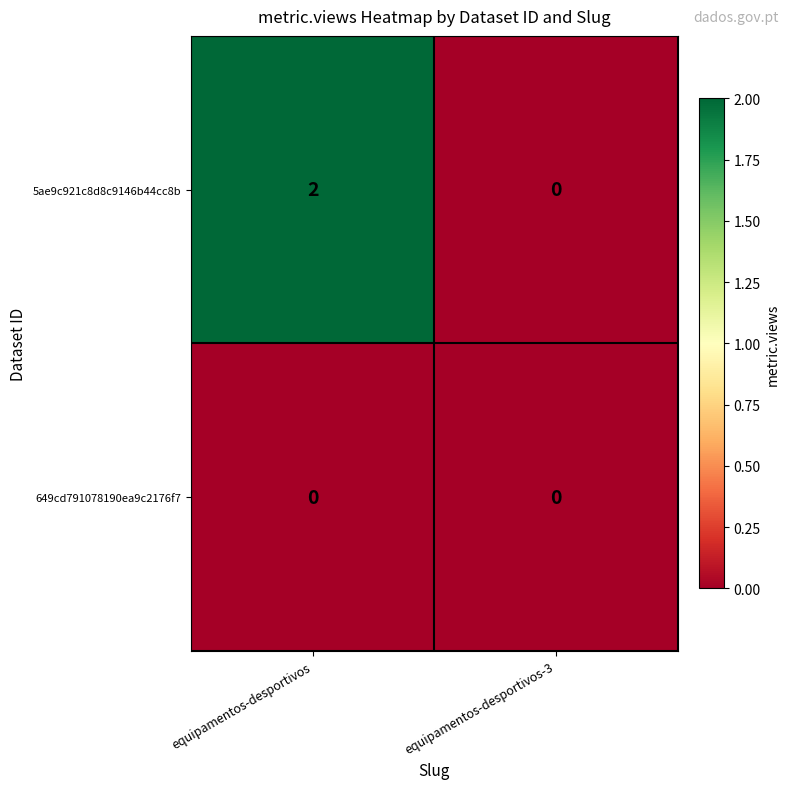

Reading left to right, list all the values displayed in this chart.

5ae9c921c8d8c9146b44cc8b: equipamentos-desportivos=2	equipamentos-desportivos-3=0
649cd791078190ea9c2176f7: equipamentos-desportivos=0	equipamentos-desportivos-3=0